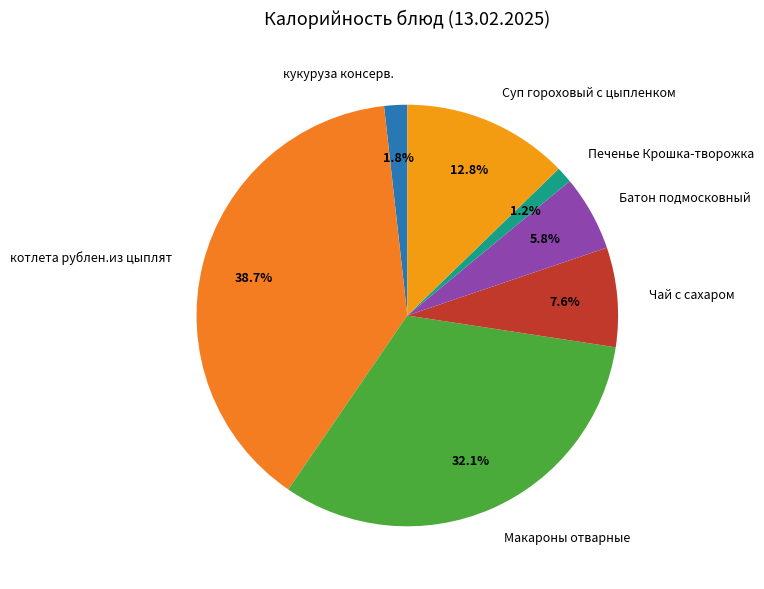

What percentage is NOT represented by Печенье Крошка-творожка?

98.8%